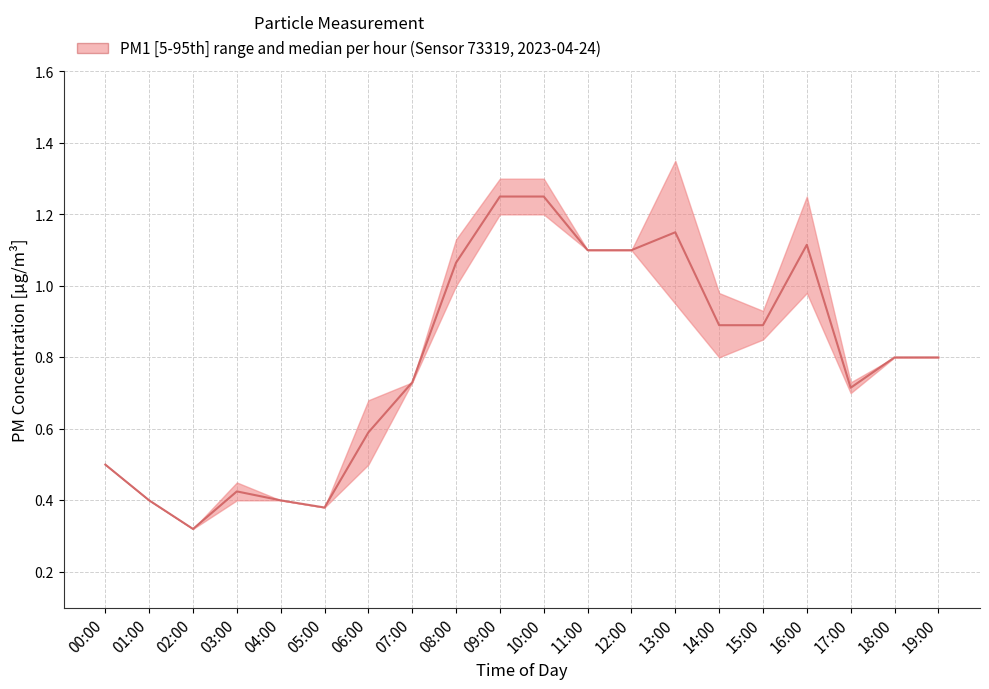

What is the sum of the values at 10:00 and 00:00?

1.8